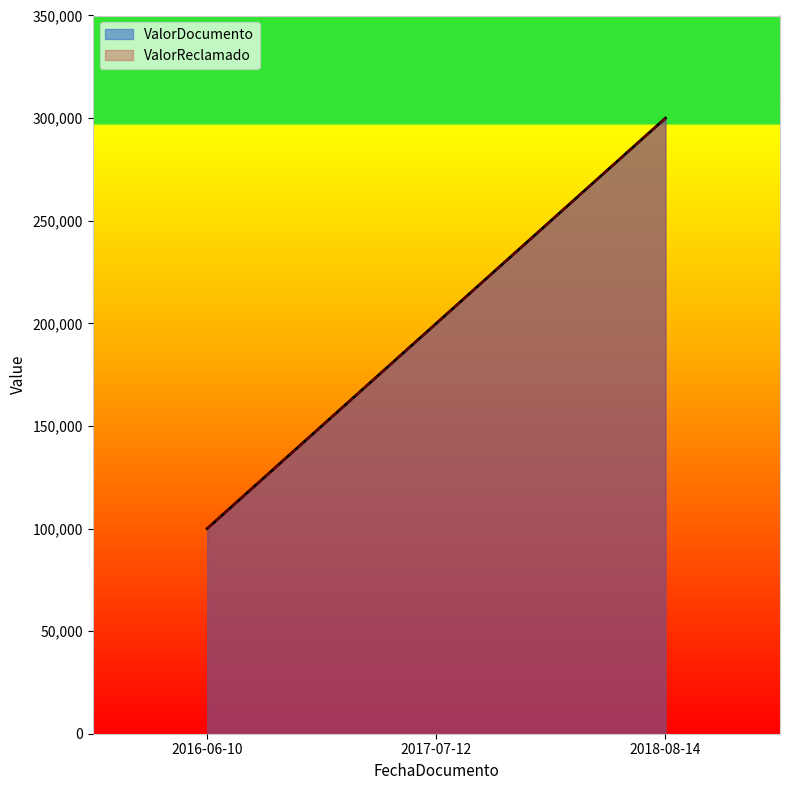

How many values in the ValorReclamado series exceed 200000?

1